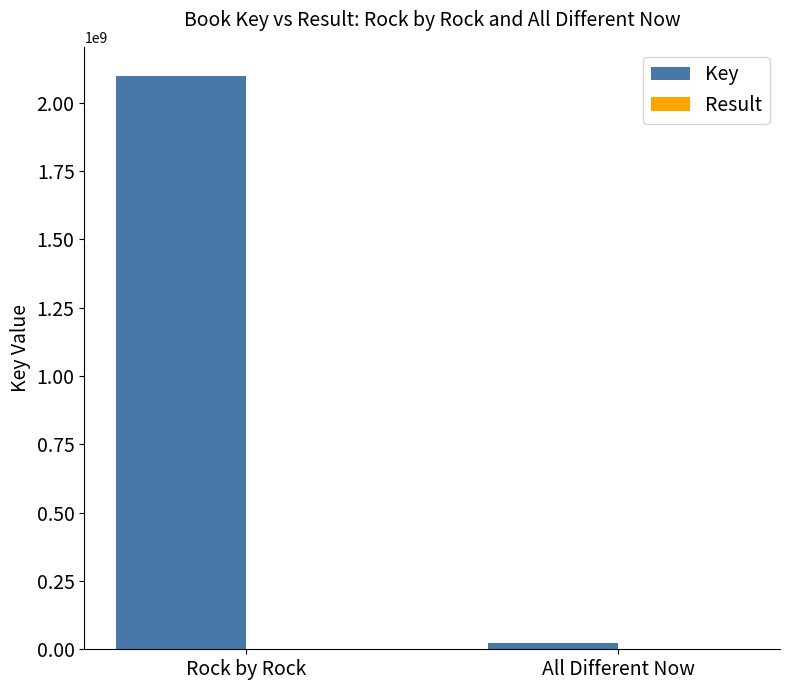

What is the maximum value shown in the chart?

2099346740